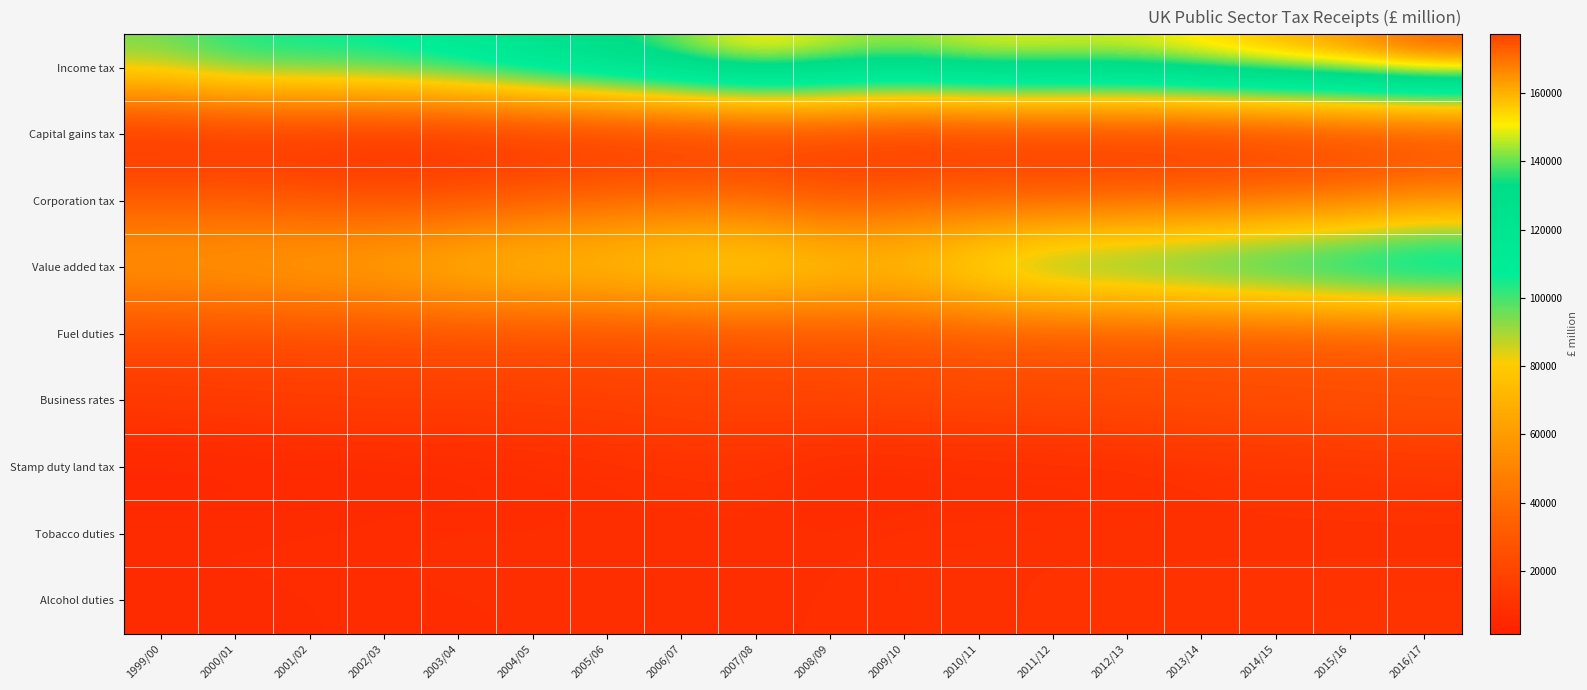

Reading left to right, what are all the values shown in this chart?

Income tax: 1999/00=96690	2000/01=107088	2001/02=108640	2002/03=110777	2003/04=116921	2004/05=126436	2005/06=136075	2006/07=146513	2007/08=157093	2008/09=150840	2009/10=147147	2010/11=153246	2011/12=152703	2012/13=152291	2013/14=157616	2014/15=163620	2015/16=168874	2016/17=177248
Capital gains tax: 1999/00=2128	2000/01=3236	2001/02=3048	2002/03=1596	2003/04=2225	2004/05=2278	2005/06=3041	2006/07=3812	2007/08=5267	2008/09=7851	2009/10=2492	2010/11=3601	2011/12=4336	2012/13=3927	2013/14=3910	2014/15=5558	2015/16=7060	2016/17=8379
Corporation tax: 1999/00=33142	2000/01=32228	2001/02=29152	2002/03=26390	2003/04=27629	2004/05=33723	2005/06=37998	2006/07=40668	2007/08=39712	2008/09=29562	2009/10=34461	2010/11=36224	2011/12=34916	2012/13=37607	2013/14=38332	2014/15=42523	2015/16=45183	2016/17=53731
Value added tax: 1999/00=62139	2000/01=64919	2001/02=68329	2002/03=71604	2003/04=79207	2004/05=81864	2005/06=83507	2006/07=90008	2007/08=92467	2008/09=87791	2009/10=84798	2010/11=99523	2011/12=112057	2012/13=114428	2013/14=120167	2014/15=124846	2015/16=130715	2016/17=135590
Fuel duties: 1999/00=22515	2000/01=22630	2001/02=21916	2002/03=22147	2003/04=22786	2004/05=23313	2005/06=23438	2006/07=23585	2007/08=24905	2008/09=24615	2009/10=26197	2010/11=27256	2011/12=26798	2012/13=26571	2013/14=26882	2014/15=27156	2015/16=27622	2016/17=27937
Business rates: 1999/00=13967	2000/01=15023	2001/02=16221	2002/03=16793	2003/04=16711	2004/05=17085	2005/06=18049	2006/07=19023	2007/08=19488	2008/09=20903	2009/10=21532	2010/11=21641	2011/12=22837	2012/13=24019	2013/14=24825	2014/15=25330	2015/16=25999	2016/17=26810
Stamp duty land tax: 1999/00=3186	2000/01=3686	2001/02=4131	2002/03=5010	2003/04=4986	2004/05=6250	2005/06=7454	2006/07=9637	2007/08=9958	2008/09=4798	2009/10=4888	2010/11=5961	2011/12=6125	2012/13=6907	2013/14=9272	2014/15=10736	2015/16=11095	2016/17=12232
Tobacco duties: 1999/00=7796	2000/01=7638	2001/02=7639	2002/03=8020	2003/04=8595	2004/05=8071	2005/06=8438	2006/07=7641	2007/08=7982	2008/09=7896	2009/10=9462	2010/11=9305	2011/12=9878	2012/13=9590	2013/14=9556	2014/15=9251	2015/16=9106	2016/17=8681
Alcohol duties: 1999/00=6500	2000/01=6612	2001/02=6975	2002/03=7382	2003/04=7610	2004/05=7889	2005/06=7876	2006/07=7914	2007/08=8215	2008/09=8598	2009/10=9246	2010/11=9434	2011/12=10180	2012/13=10139	2013/14=10308	2014/15=10449	2015/16=10697	2016/17=11117